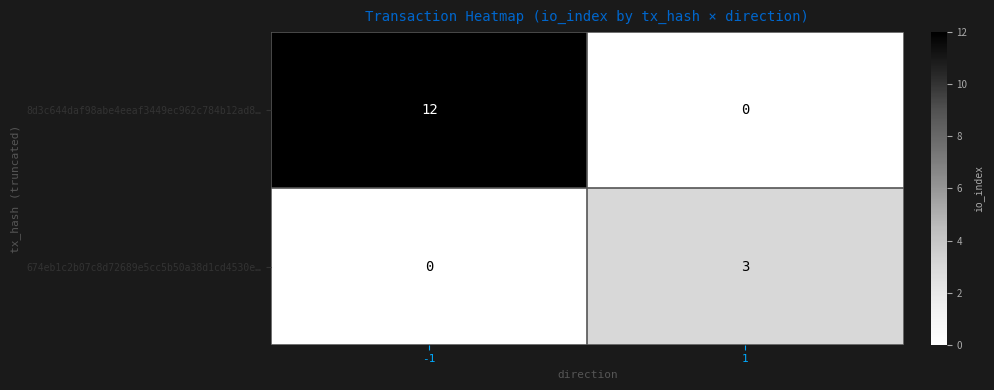

How many series are shown in this chart?

2